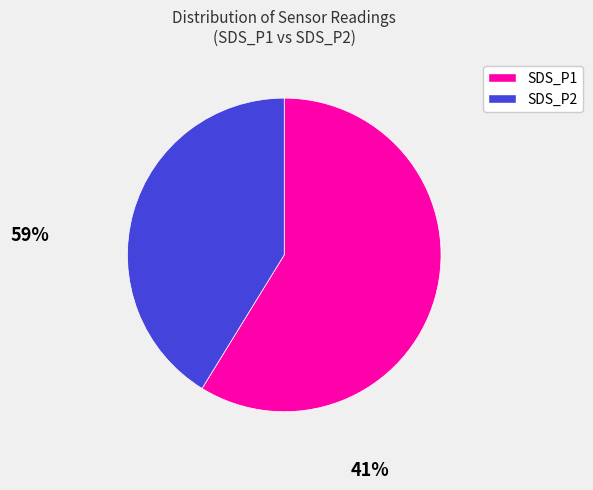

Rank the categories by value from highest to lowest.

SDS_P1, SDS_P2